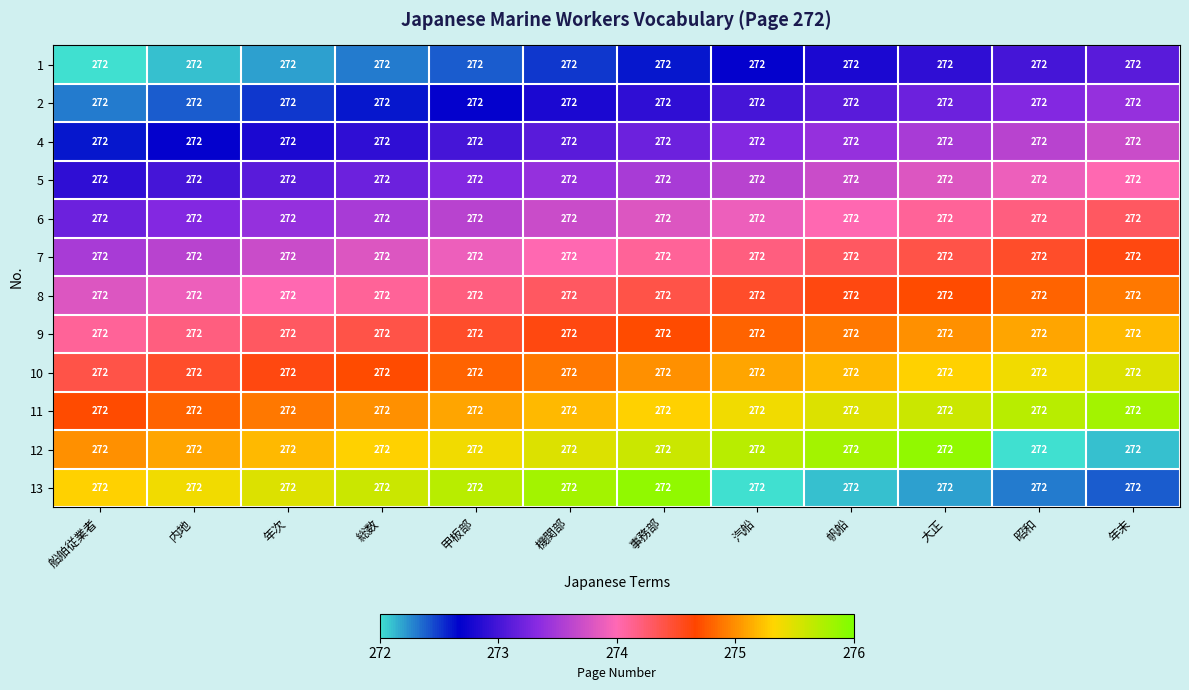

What is the minimum value shown in the chart?

272.0